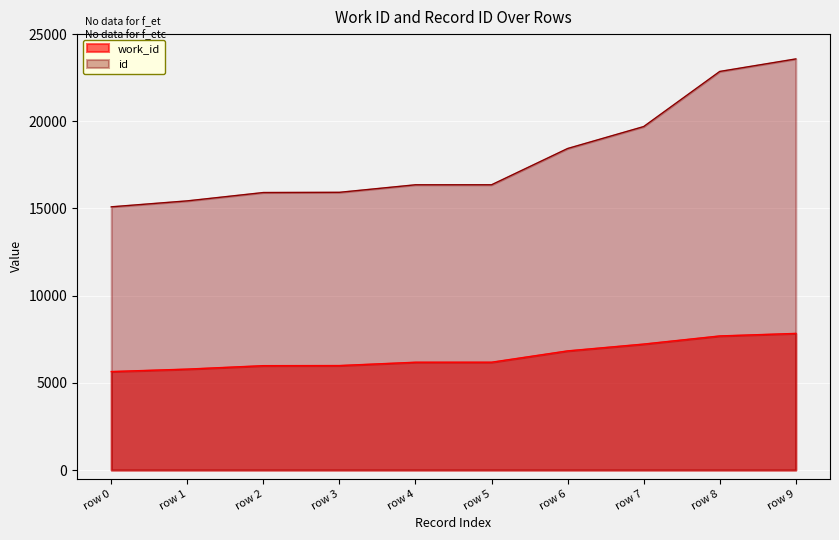

True or false: work_id has more than 1 interior local peaks.

False